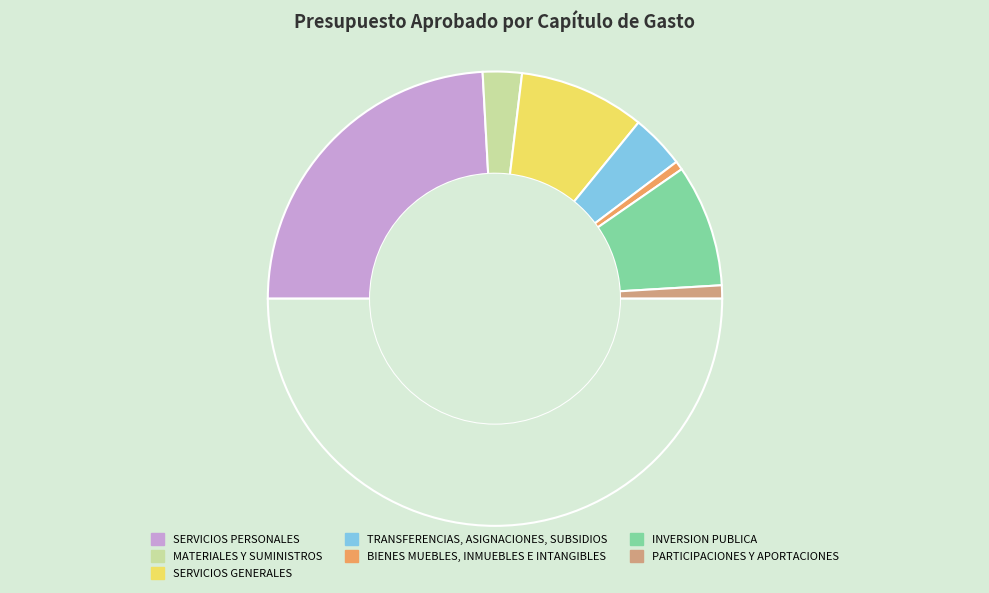

Does any single category account for the majority?

No